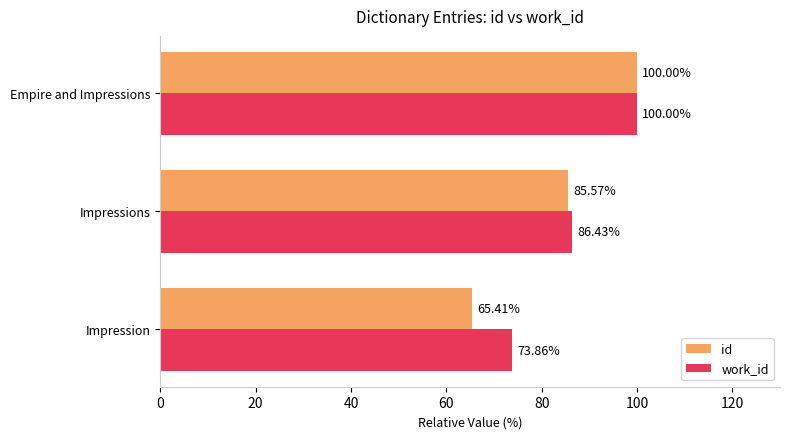

Where is id nearest to the value 82?

Impressions